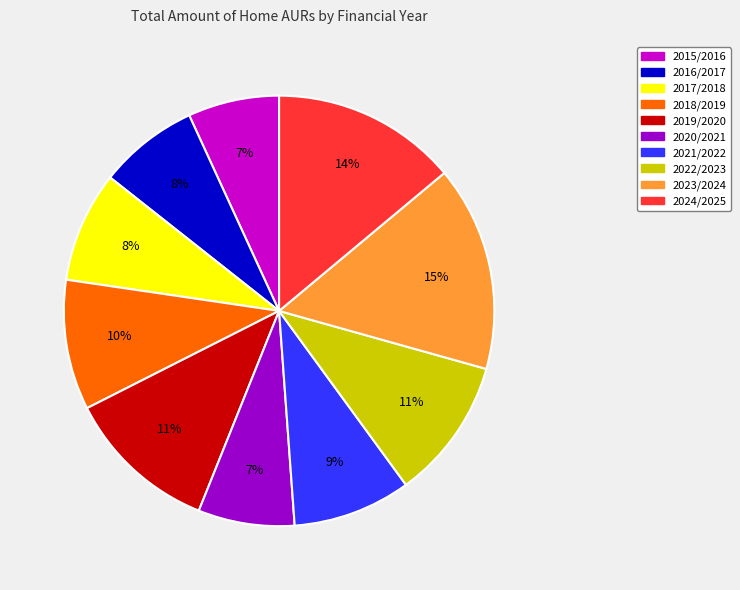

Does any single category account for the majority?

No